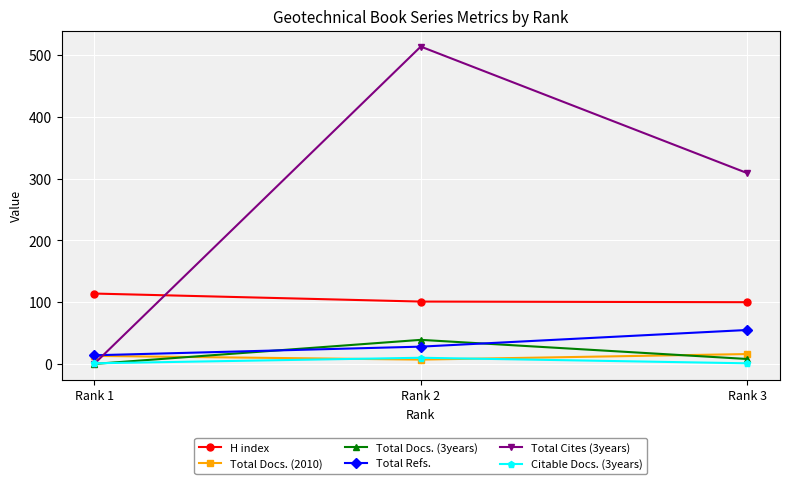

Rank the series by their maximum value, from highest to lowest.

Total Cites (3years), H index, Total Refs., Total Docs. (3years), Total Docs. (2010), Citable Docs. (3years)